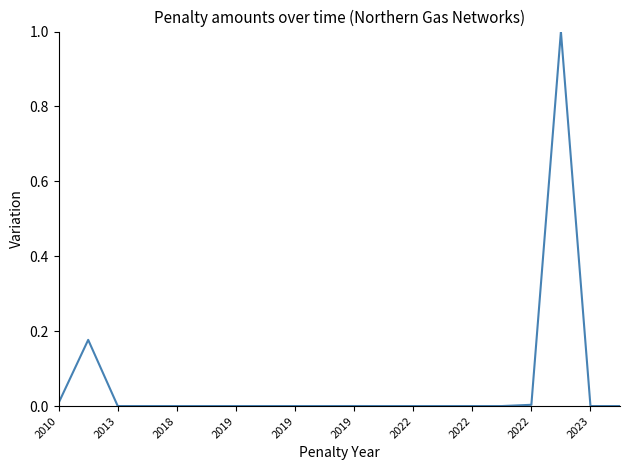

What is the maximum value shown in the chart?

1.0